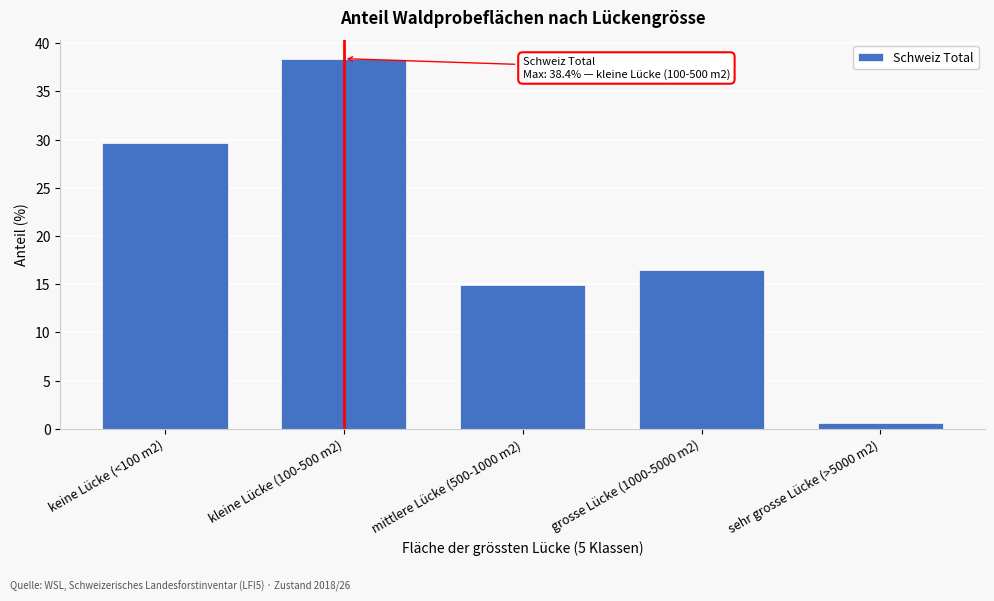

Reading left to right, list all the values displayed in this chart.

29.7	38.4	14.9	16.5	0.6